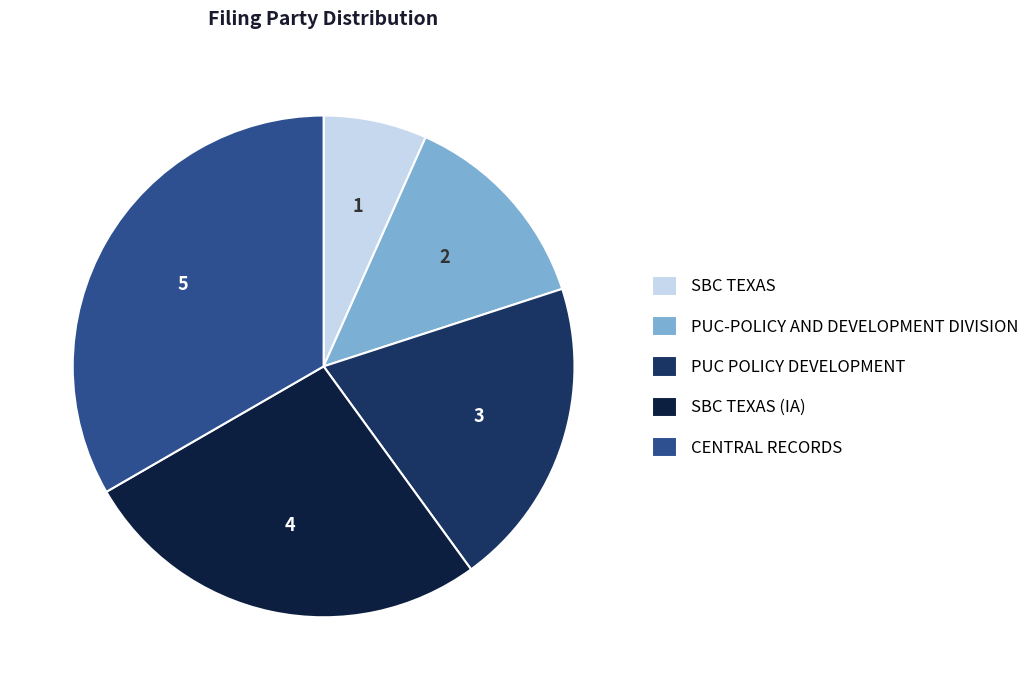

Is there a majority slice in this chart?

No